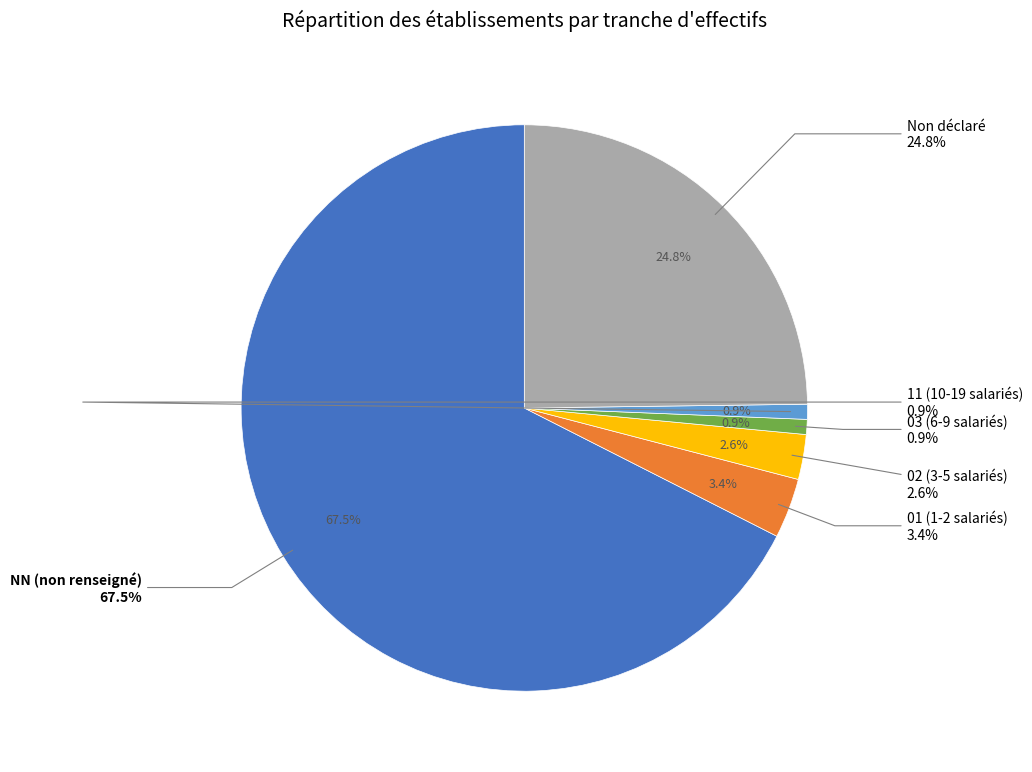

How many segments does this pie chart have?

6